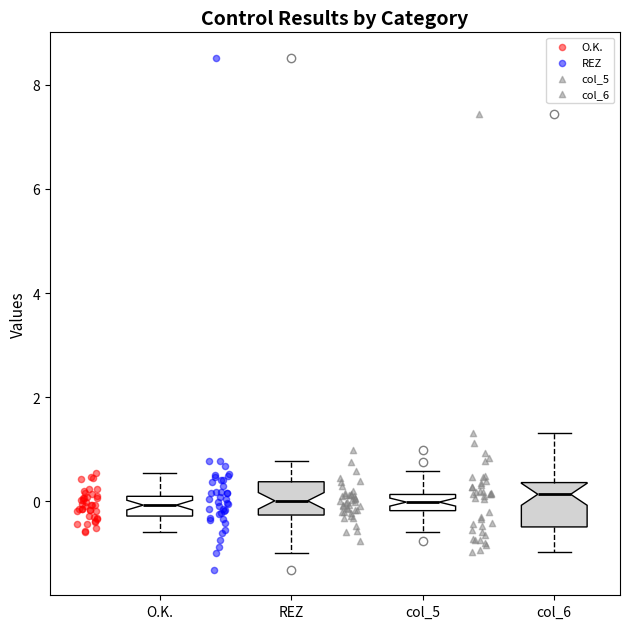

Reading left to right, read every box against the y-axis: the position of its median line, the range the box covers, and the ends of its whiskers. The values are not printed on the chart, so give them approximately, as read against the axis.

O.K.: median 0.0 (inside the box), box -0.2 to 0.0, whiskers -0.6 to 0.6
REZ: median 0.0, box -0.2 to 0.4, whiskers -1.0 to 0.8
col_5: median 0.0, box -0.2 to 0.2, whiskers -0.6 to 0.6
col_6: median 0.2, box -0.4 to 0.4, whiskers -1.0 to 1.4